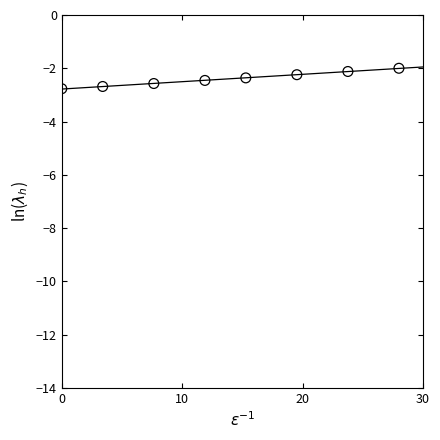

What is the range of Y values (max minus min)?

0.8